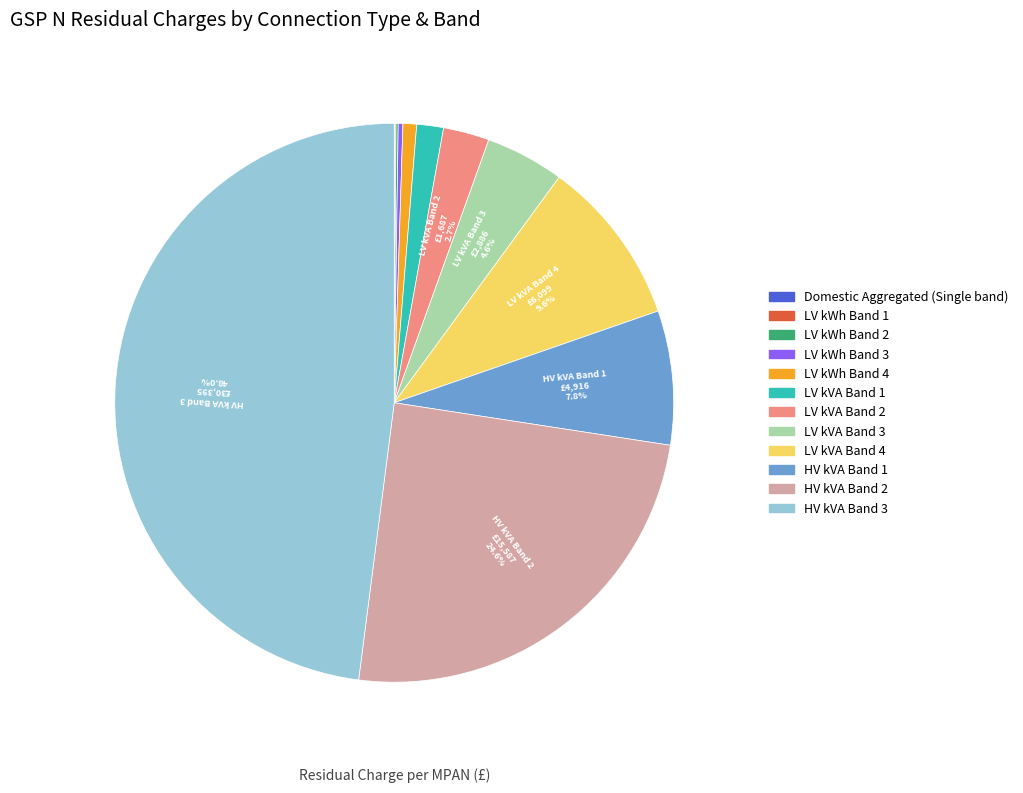

What percentage do HV kVA Band 2 and LV kVA Band 4 together represent?

34.2%